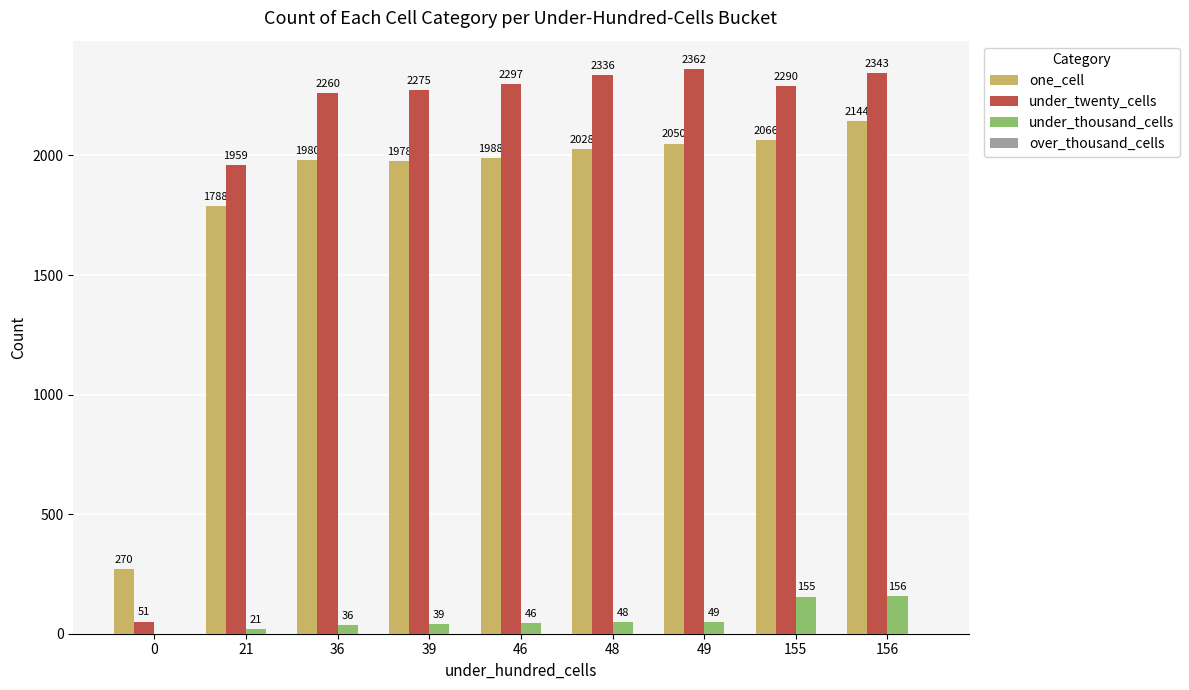

Does the chart contain stacked bars?

No